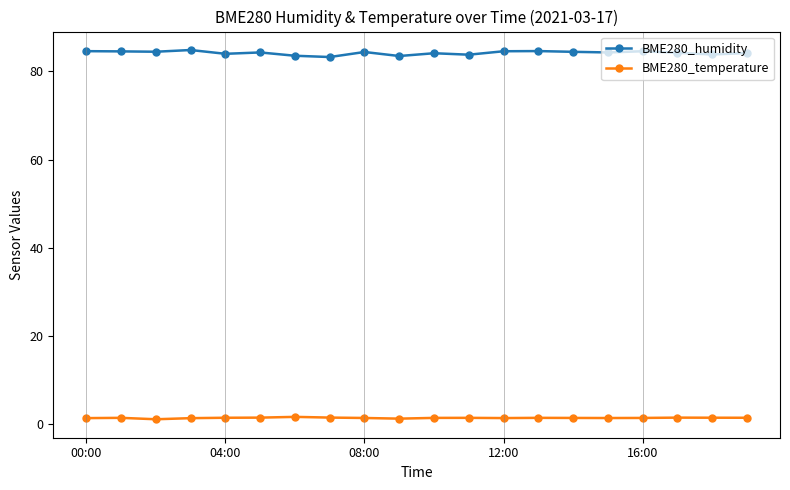

What is the highest value of the BME280_temperature series?

1.7